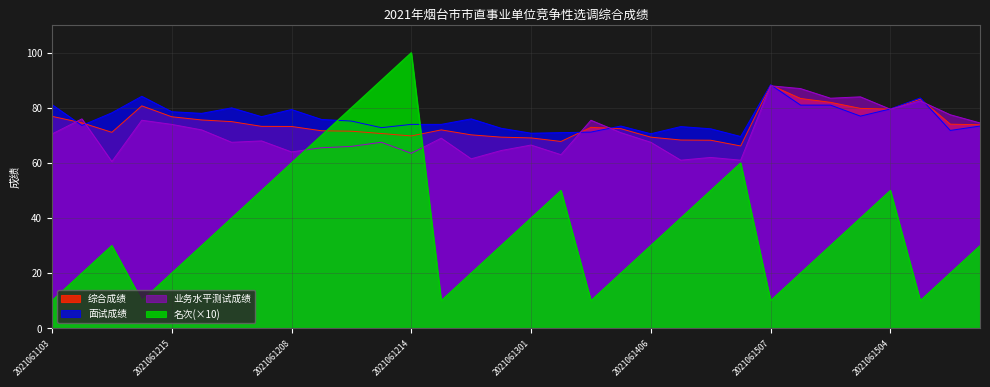

What is the sum of all 综合成绩 values?

2370.8